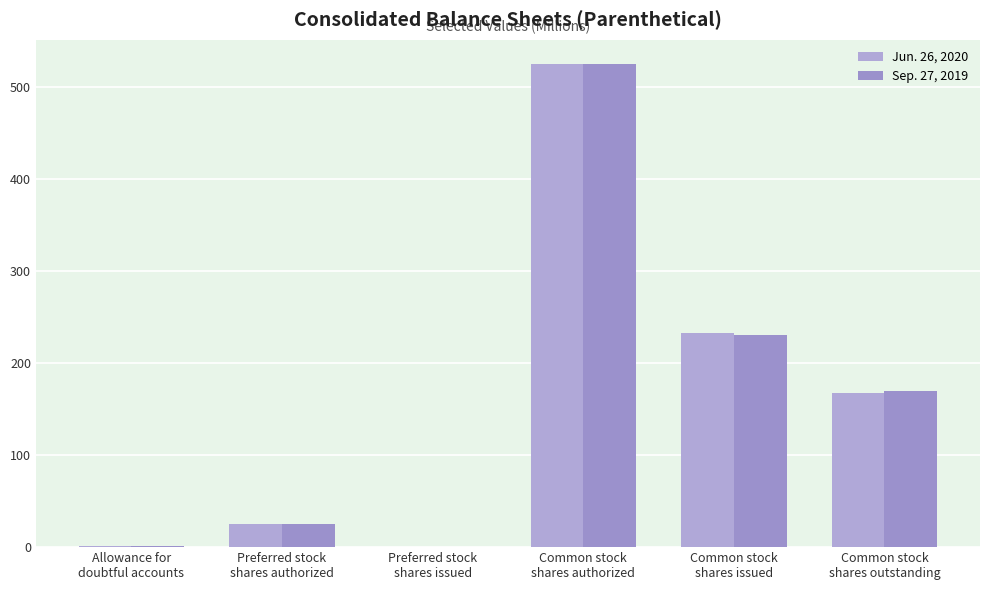

At which category is the sum across all series the highest?

Common stock
shares authorized